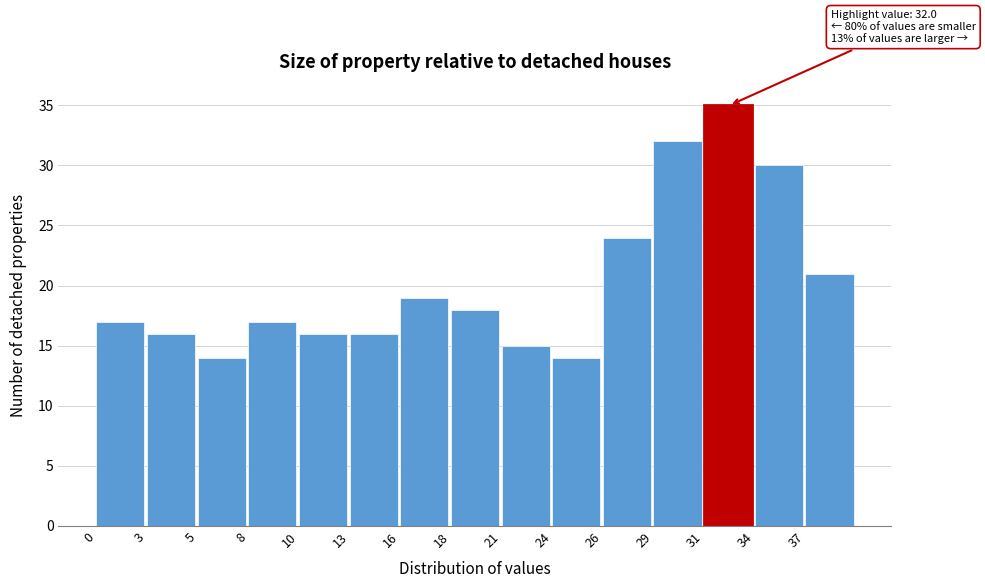

Reading left to right, transcribe all the data shown in this chart.

0=17	3=16	5=14	8=17	10=16	13=16	16=19	18=18	21=15	24=14	26=24	29=32	31=35	34=30	37=21